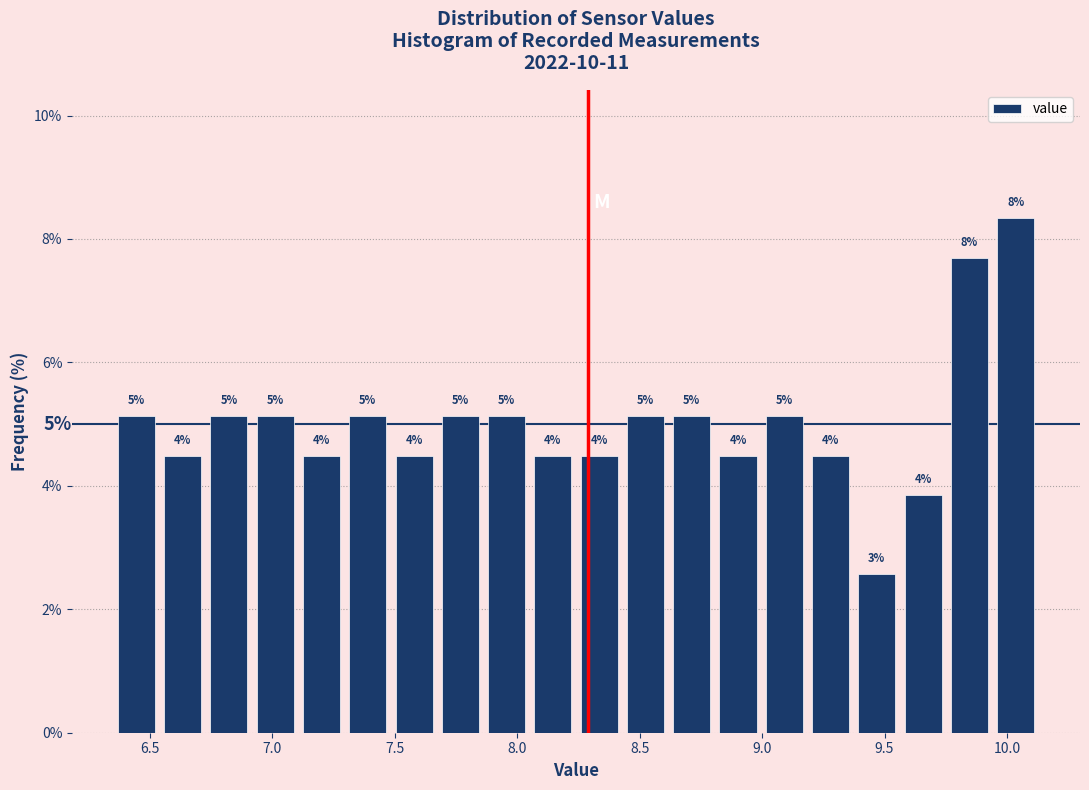

Read against the x-axis, roughly where is the centre of the tallest bar?

10.05